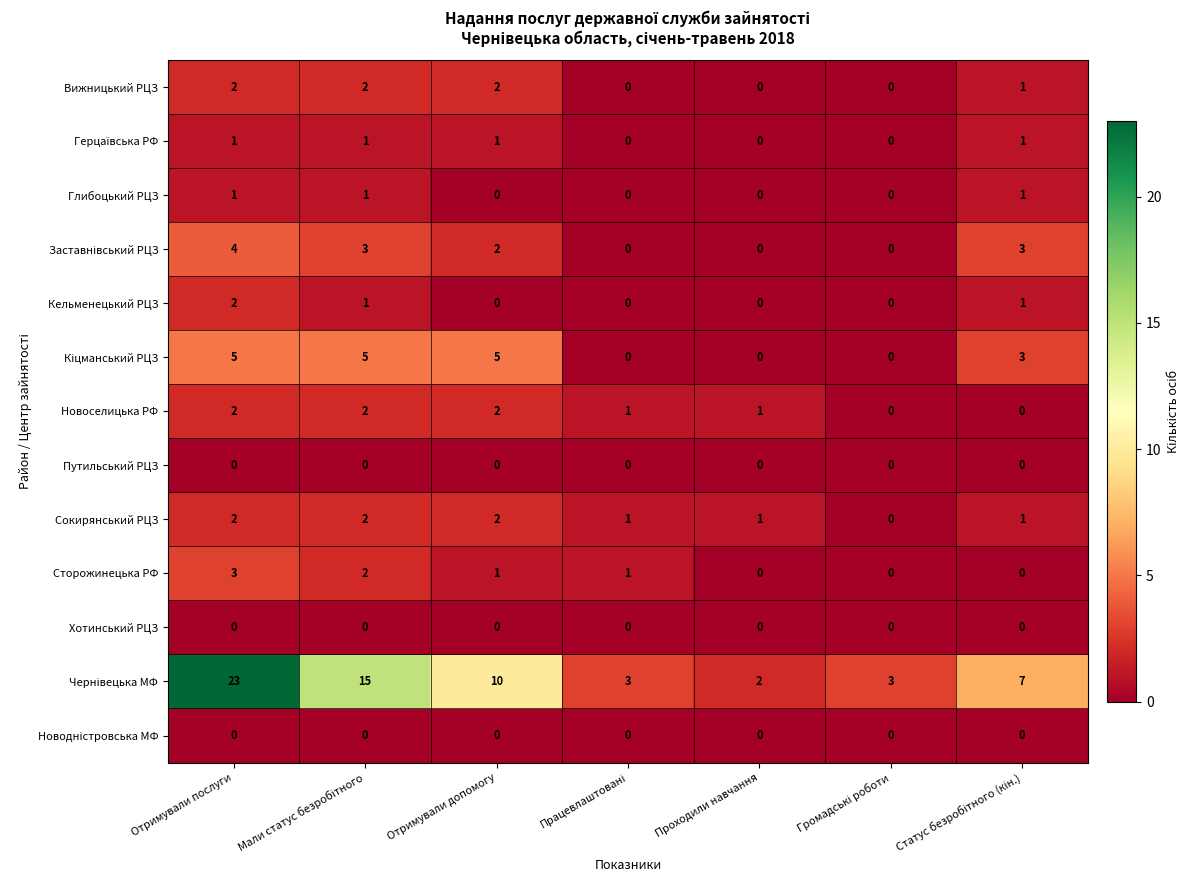

At how many categories does at least one series exceed 16?

1